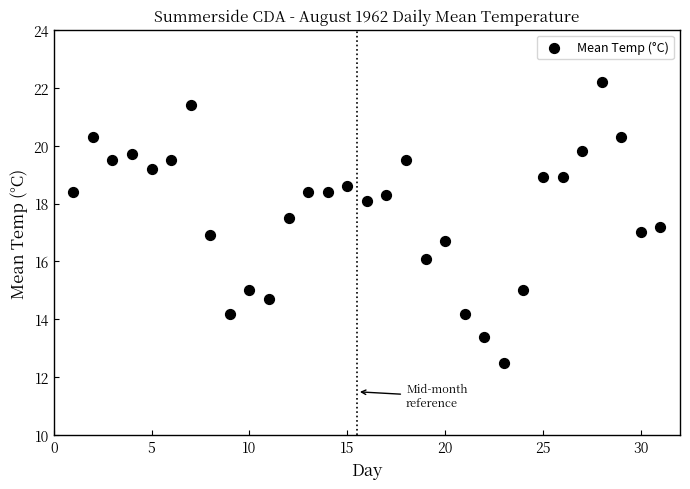

What is the range of Y values (max minus min)?

9.7